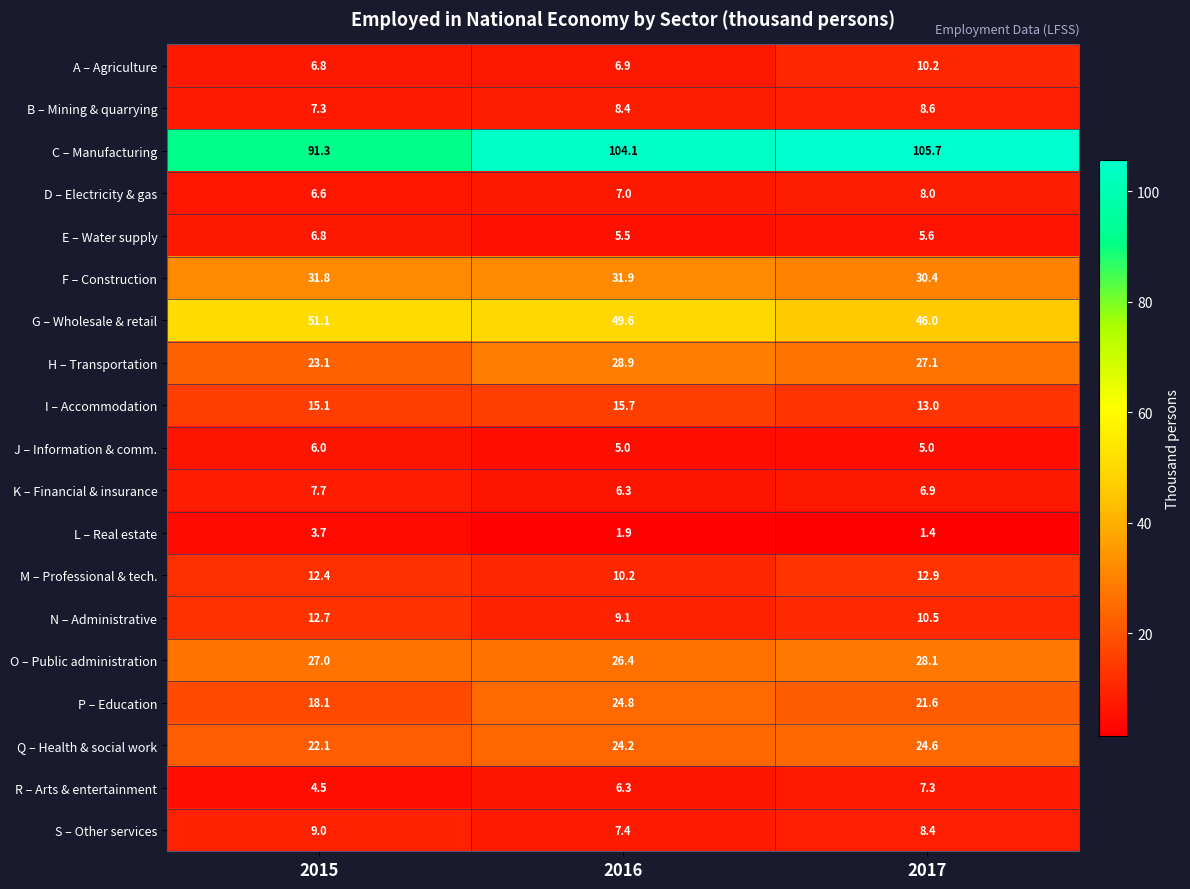

Between 2015 and 2016, which series saw the biggest shift?

C – Manufacturing